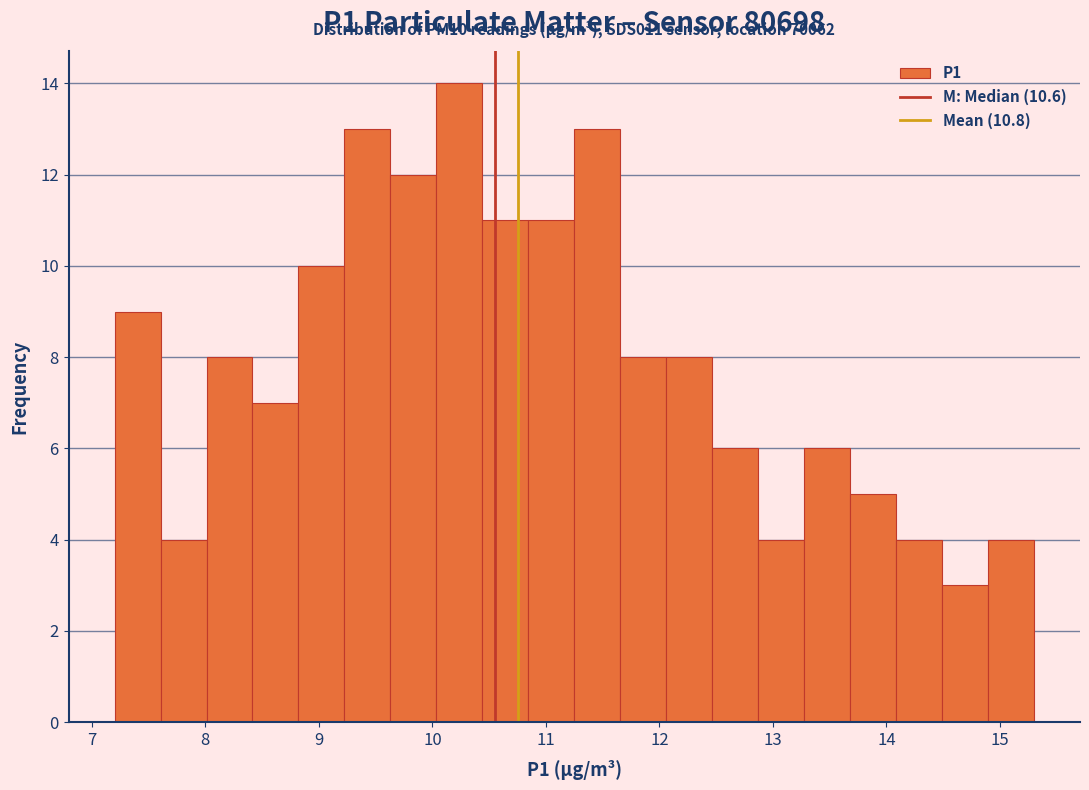

Which range on the x-axis has the tallest bar?

10.0 to 10.4